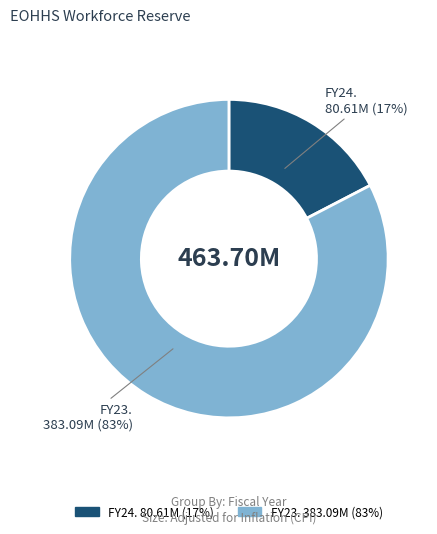

Is there any slice that represents more than half of the pie?

Yes